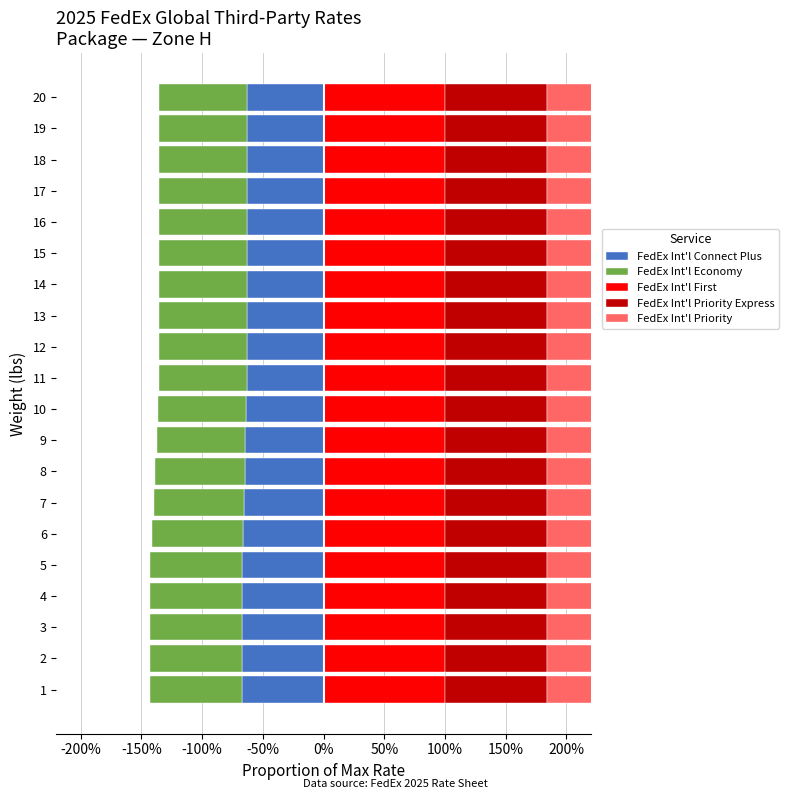

How many data points does each series have?

20